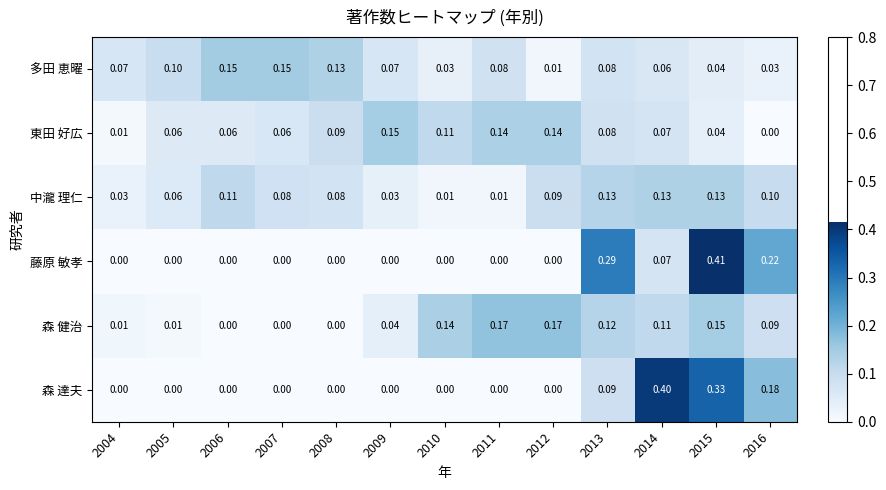

Which series changed the most between 2007 and 2009?

東田 好広